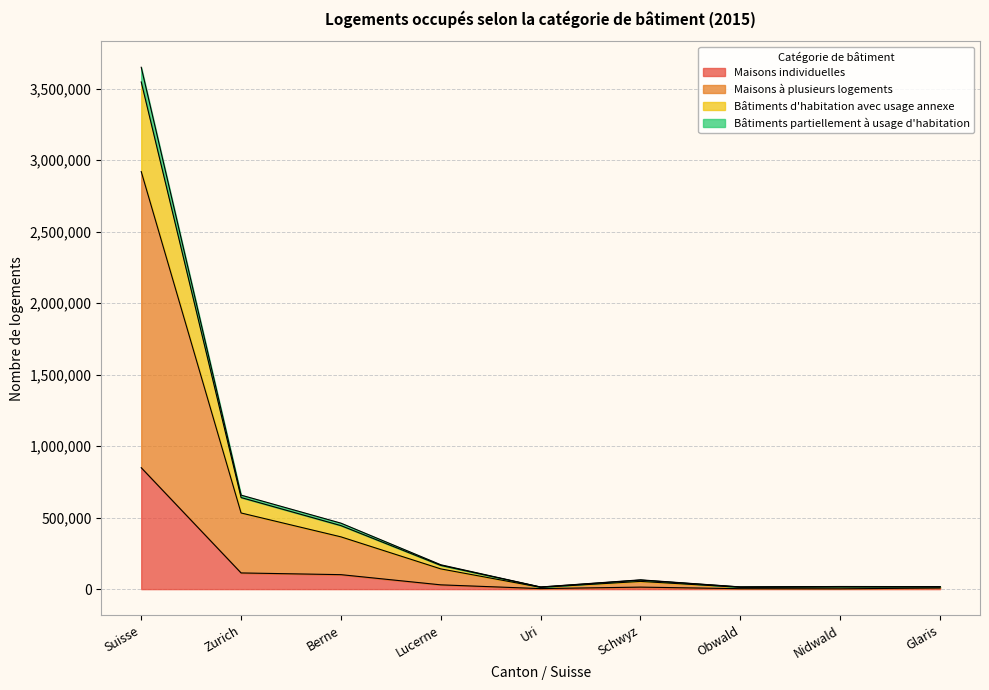

Between Suisse and Lucerne, which is larger?

Suisse